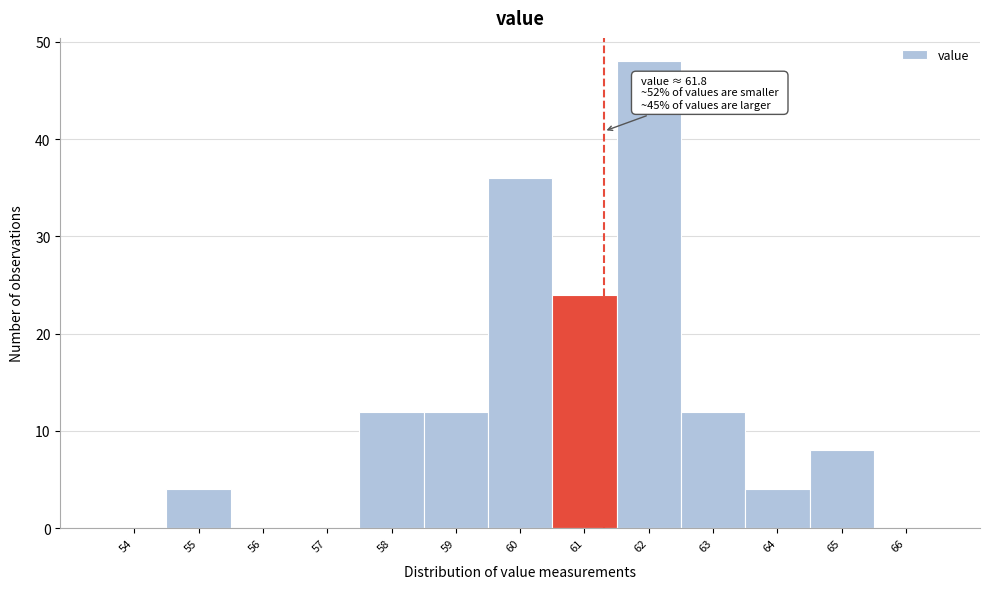

Reading right to left, what are all the values shown in this chart?

66=0	65=8	64=4	63=12	62=48	61=24	60=36	59=12	58=12	57=0	56=0	55=4	54=0